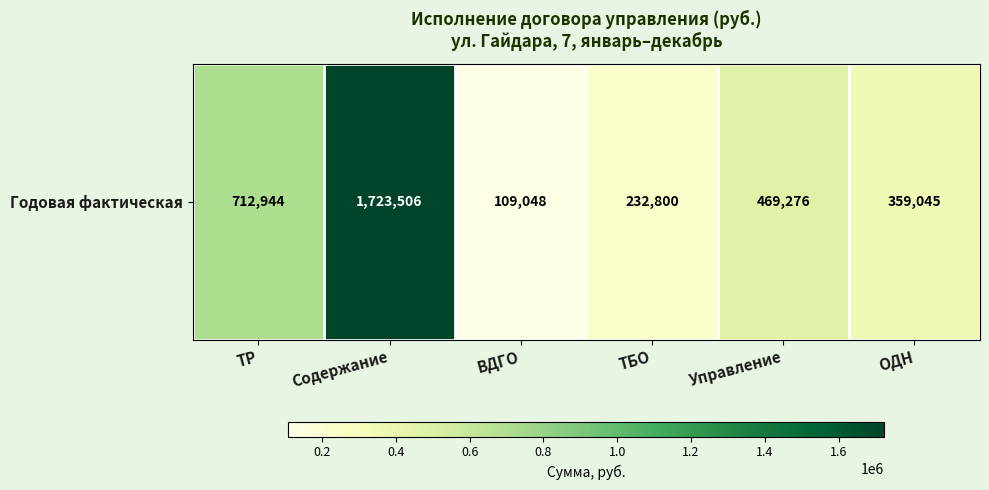

Is it true that the value at ВДГО is 46590.7?

False